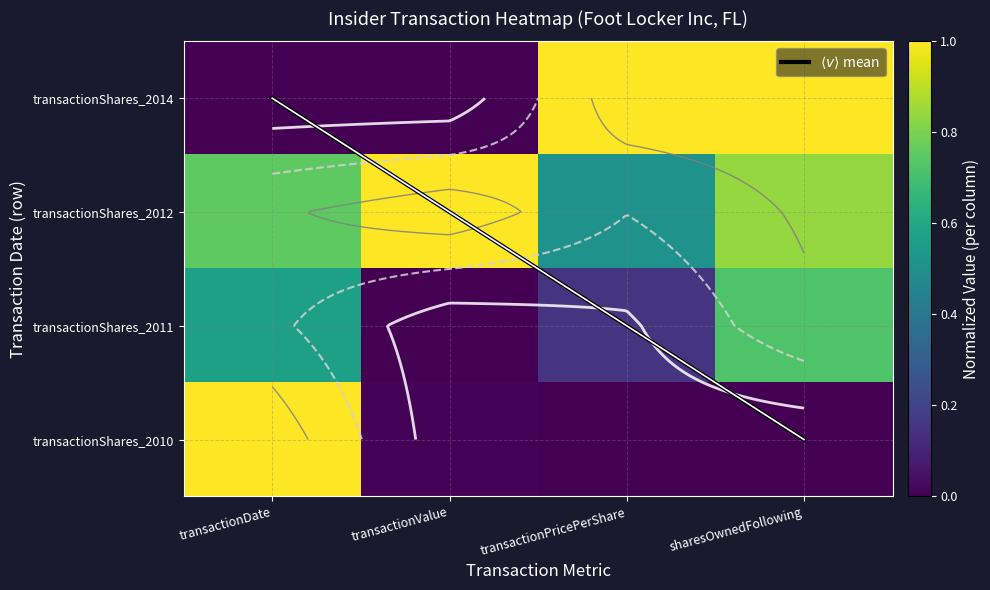

Where is $\langle v \rangle$ mean nearest to the value 1?

transactionValue